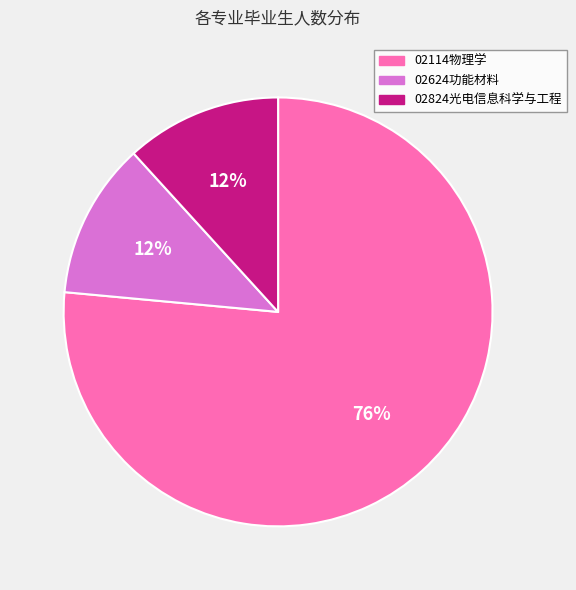

To the nearest percent, what is the average slice percentage?

33%